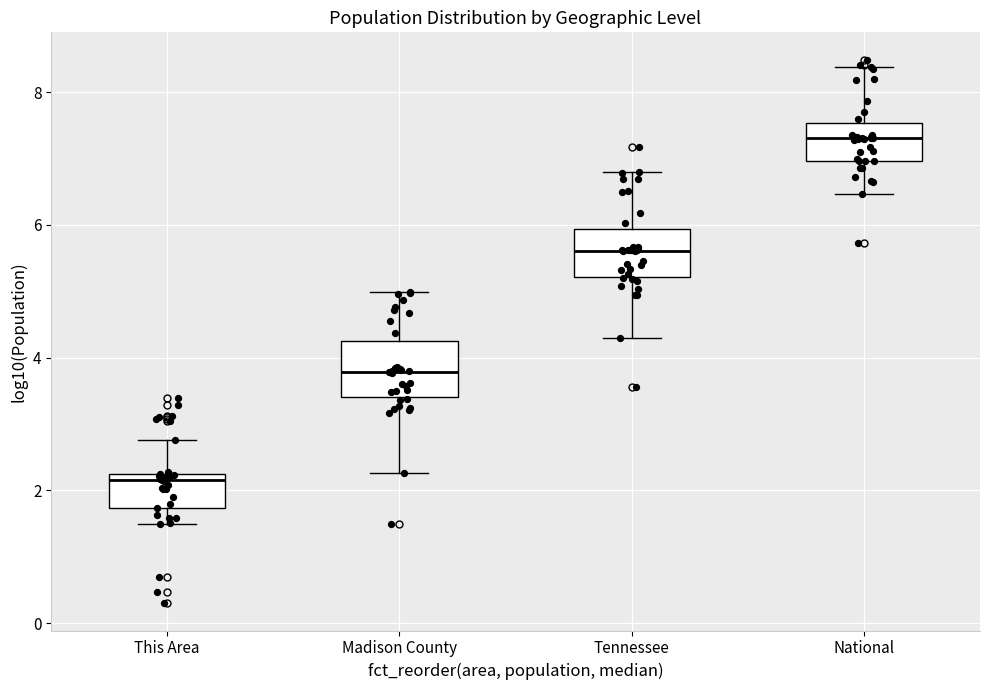

Reading left to right, transcribe this box plot: for each box, give where its median line is, the range the box spans, and where its two whiskers end, as read against the y-axis. The values are not printed on the chart, so give them approximately, as read against the axis.

This Area: median 2.2 (just below the box's upper edge), box 1.8 to 2.2, whiskers 1.4 to 2.8
Madison County: median 3.8, box 3.4 to 4.2, whiskers 2.2 to 5.0
Tennessee: median 5.6, box 5.2 to 6.0, whiskers 4.4 to 6.8
National: median 7.4, box 7.0 to 7.6, whiskers 6.4 to 8.4